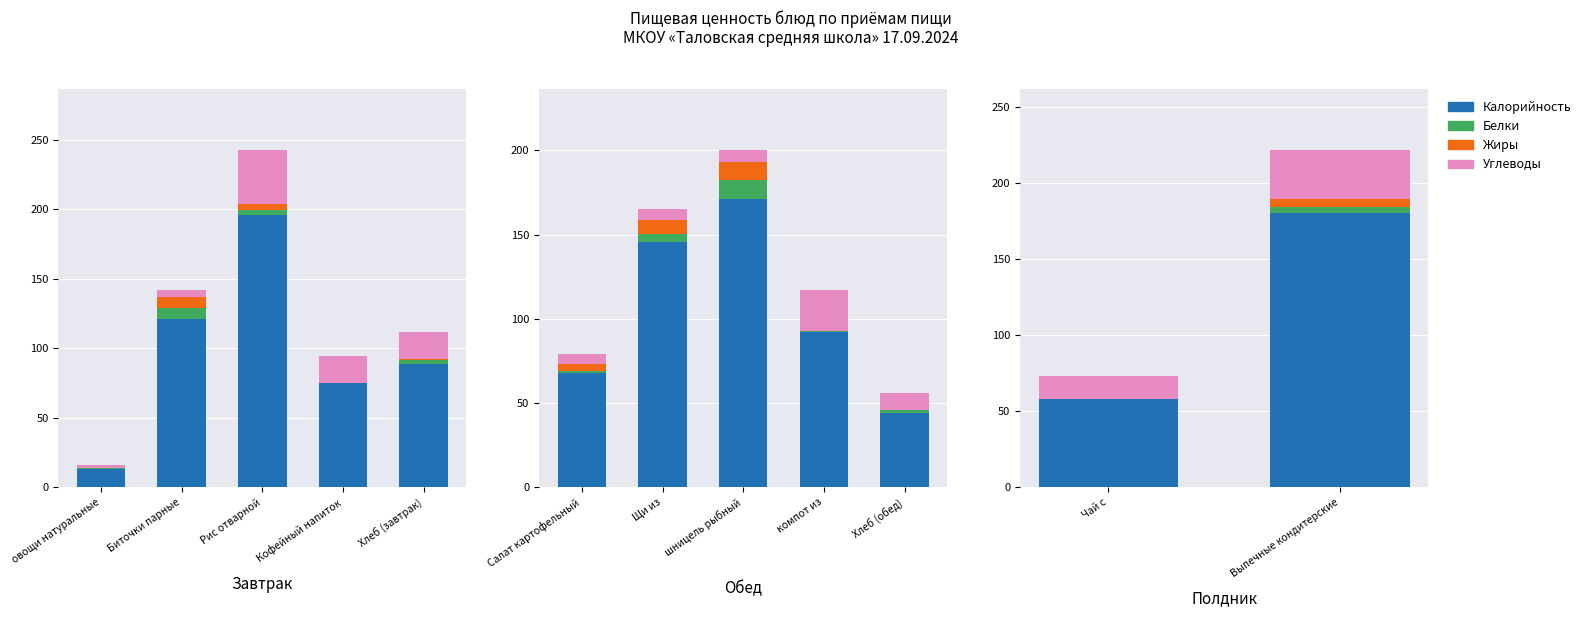

What is the approximate value of Белки at Чай с?

0.2